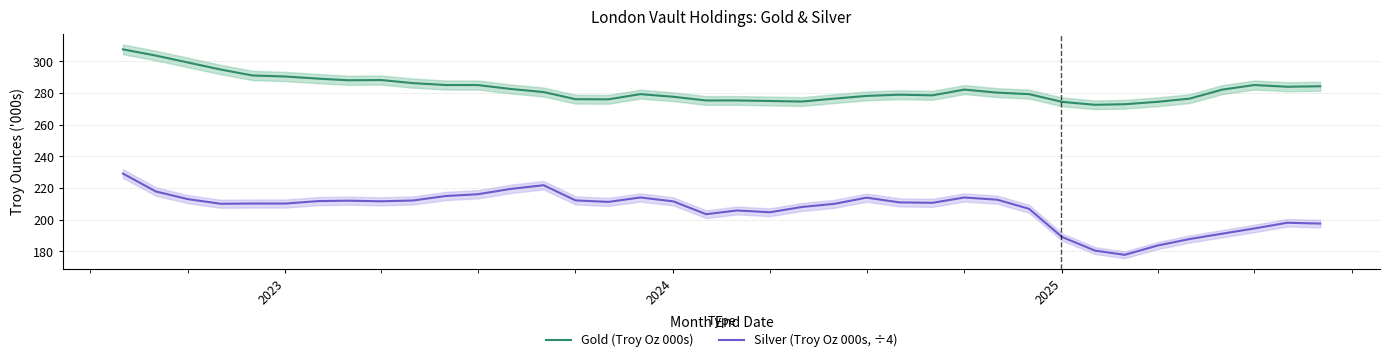

Reading left to right, what are all the values shown in this chart?

Gold (Troy Oz 000s): 307.5	303.6	299.3	294.8	291.0	290.4	289.1	288.0	288.2	286.2	285.0	285.0	282.5	280.6	276.1	276.0	279.3	277.6	275.3	275.3	274.9	274.6	276.5	278.1	278.9	278.5	282.1	280.2	279.3	274.4	272.5	272.9	274.4	276.4	282.1	285.0	283.9	284.2
Silver (Troy Oz 000s, ÷4): 229.1	217.8	213.0	210.1	210.2	210.2	211.8	212.0	211.6	212.2	215.0	216.1	219.5	221.8	212.2	211.3	214.0	211.6	203.5	205.9	204.7	208.0	210.1	213.9	211.0	210.7	214.0	212.7	206.9	189.1	180.5	177.8	183.7	187.8	191.2	194.5	198.1	197.6